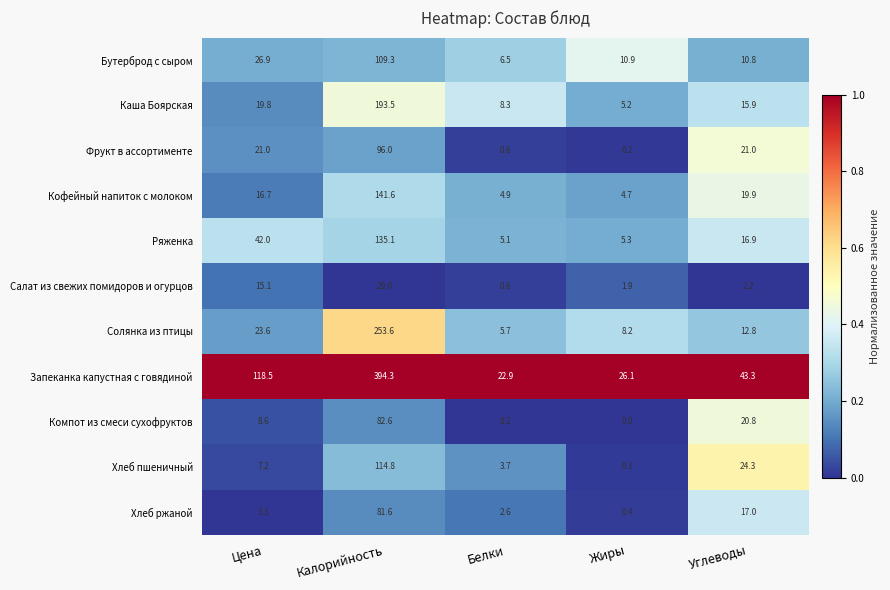

At Цена, list the series in order from smallest to largest.

Хлеб ржаной, Хлеб пшеничный, Компот из смеси сухофруктов, Салат из свежих помидоров и огурцов, Кофейный напиток с молоком, Каша Боярская, Фрукт в ассортименте, Солянка из птицы, Бутерброд с сыром, Ряженка, Запеканка капустная с говядиной